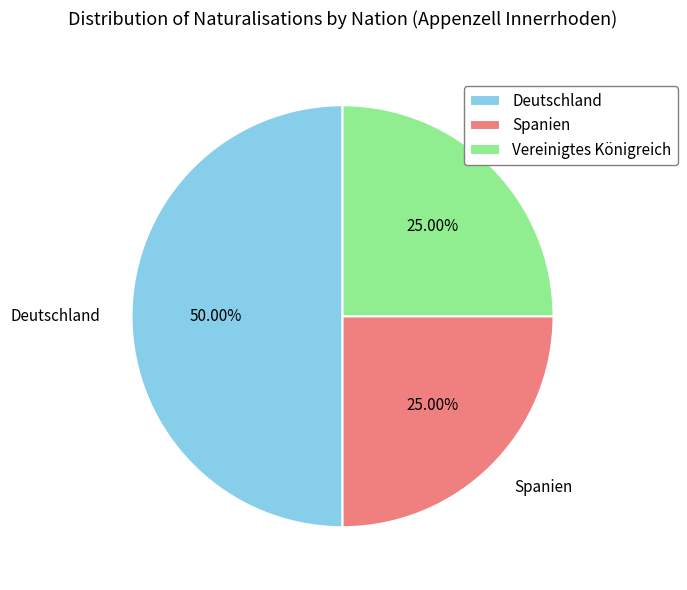

Between Spanien and Deutschland, which is larger?

Deutschland